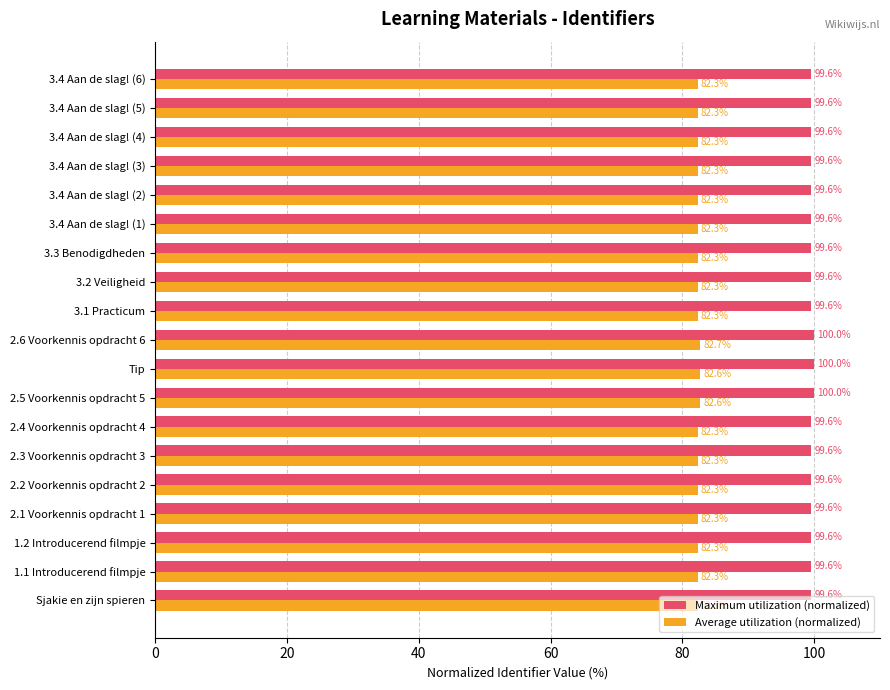

At how many categories does at least one series exceed 91?

19